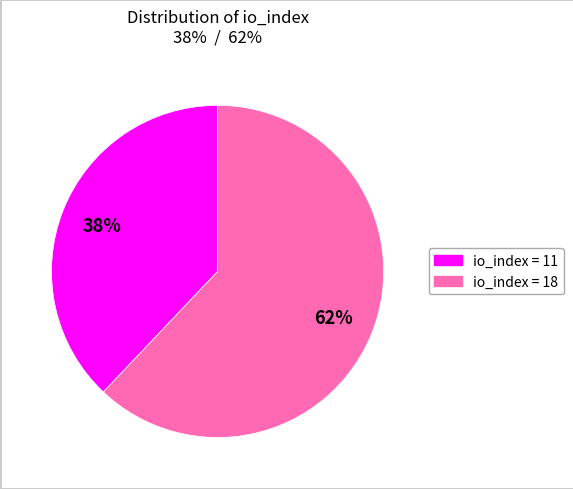

To the nearest percent, what portion does io_index = 11 represent?

38%